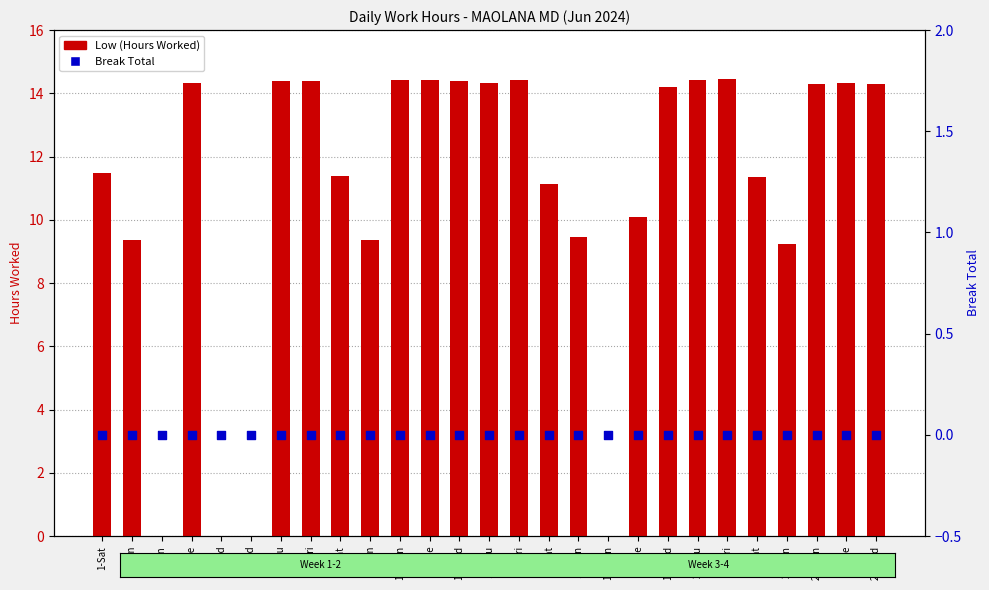

Which series has the largest Y range (max minus min)?

Low (Hours Worked)